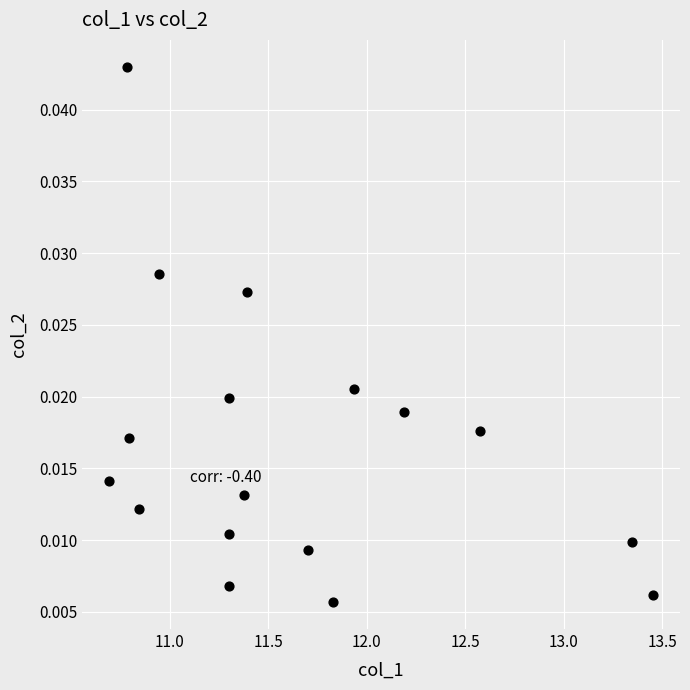

What is the range of X values (max minus min)?

2.8